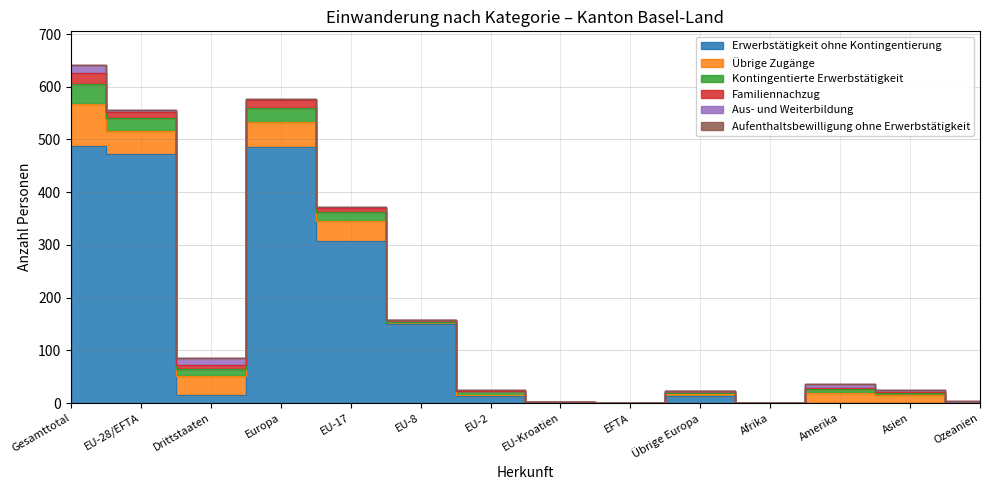

Count the number of categories in the chart.

14